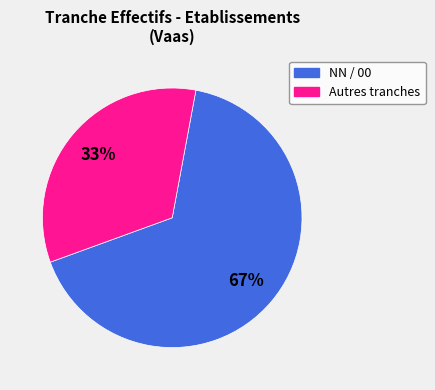

Is the sum of NN / 00 and Autres tranches greater than half?

Yes